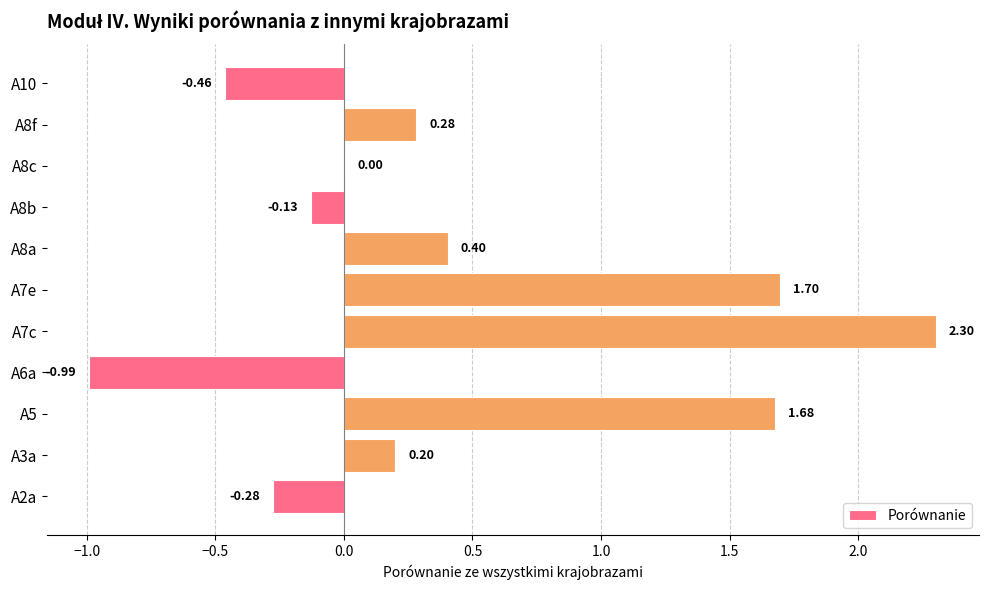

Which has a higher value, A10 or A5?

A5